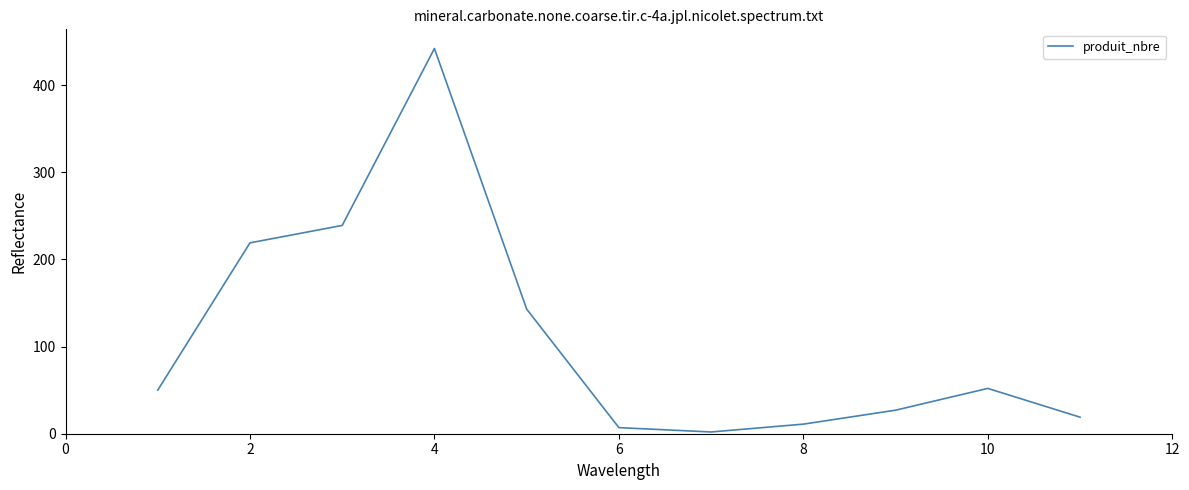

Does the chart have visible grid lines?

No